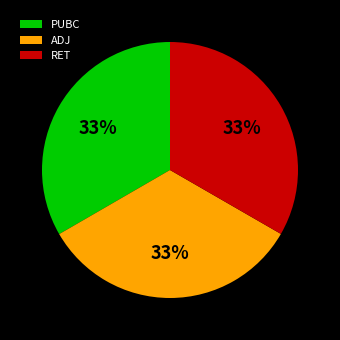

Is the sum of RET and PUBC greater than half?

Yes